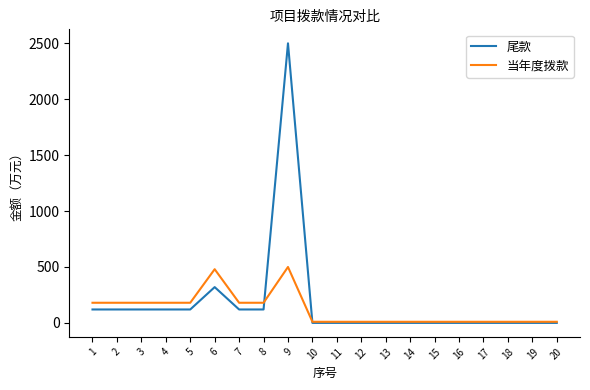

Reading right to left, list all the values displayed in this chart.

尾款: 20=0	19=0	18=0	17=0	16=0	15=0	14=0	13=0	12=0	11=0	10=0	9=2500	8=120	7=120	6=320	5=120	4=120	3=120	2=120	1=120
当年度拨款: 20=10	19=10	18=10	17=10	16=10	15=10	14=10	13=10	12=10	11=10	10=10	9=500	8=180	7=180	6=480	5=180	4=180	3=180	2=180	1=180